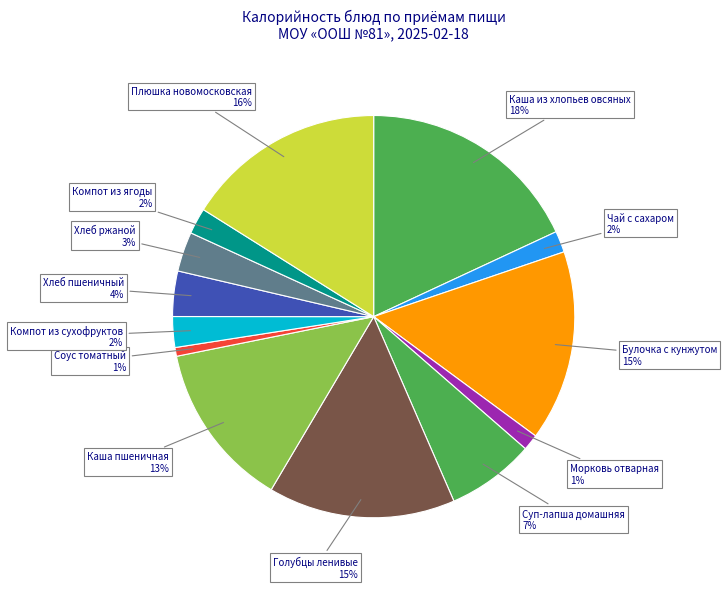

How many segments does this pie chart have?

13